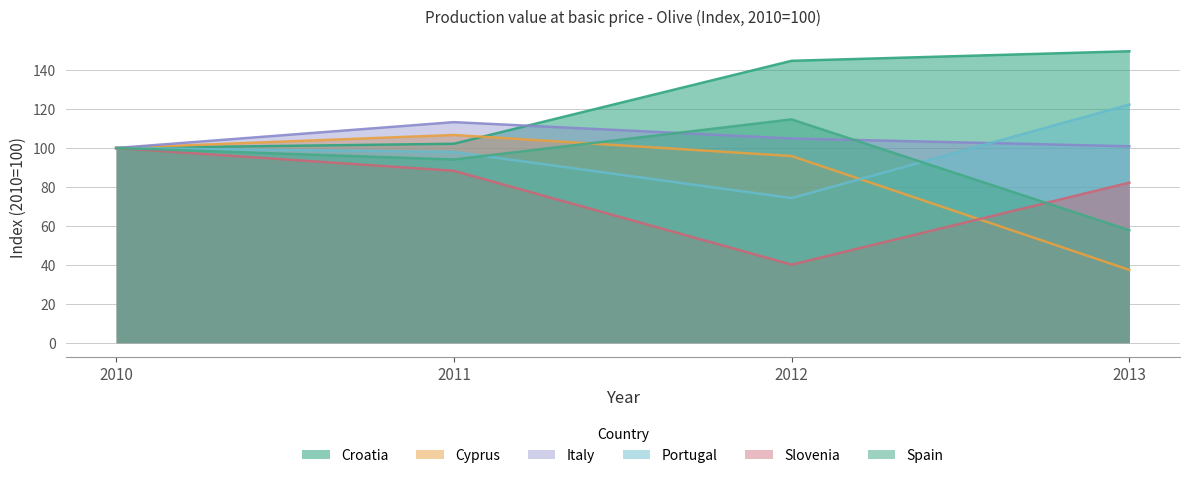

Which category has the highest value in the Croatia series?

2013